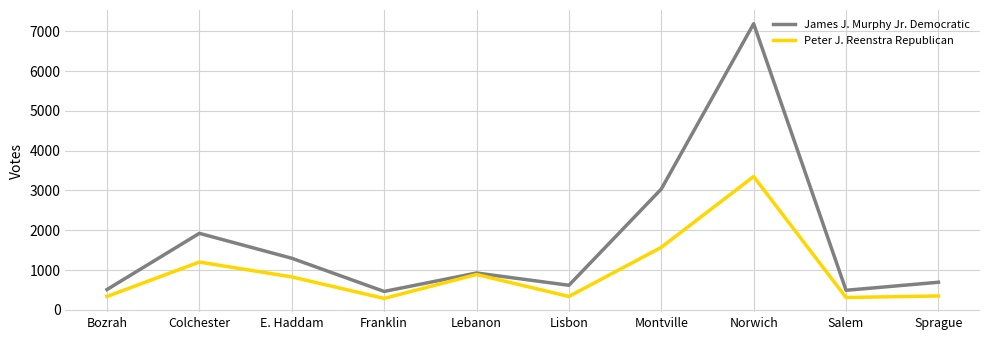

At which category does James J. Murphy Jr. Democratic reach its first local peak?

Colchester